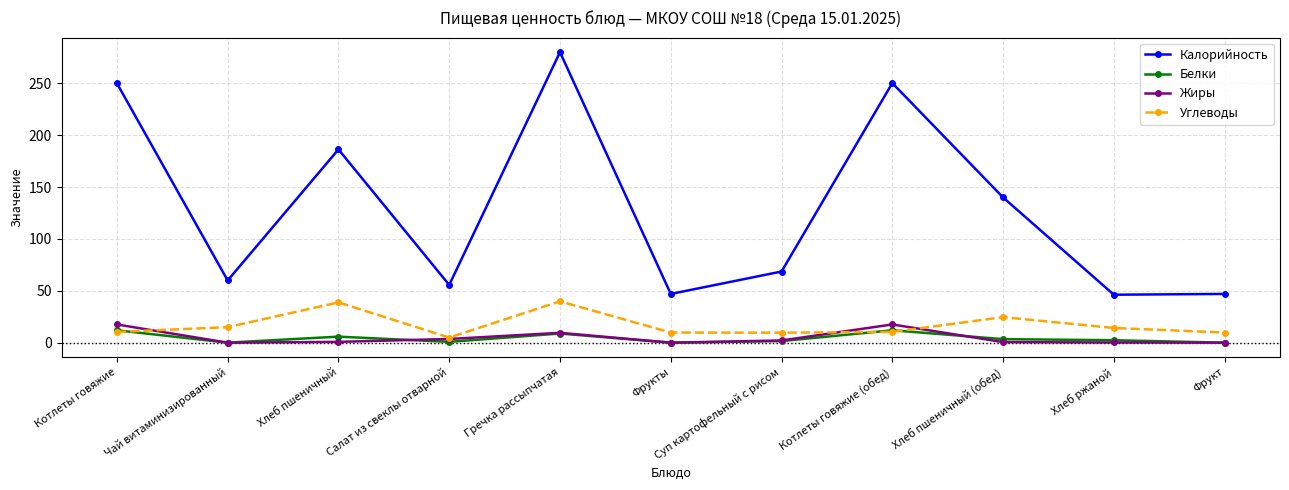

In Калорийность, how many points are lower than both neighbors (excluding endpoints)?

4